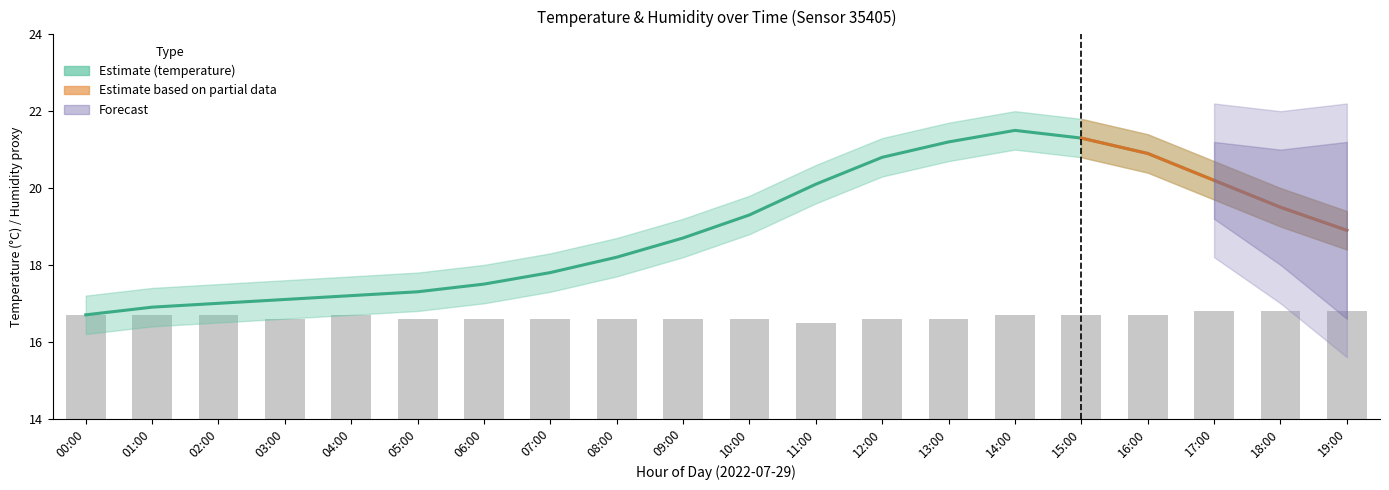

True or false: the data shows 19.5 at 18:00.

True